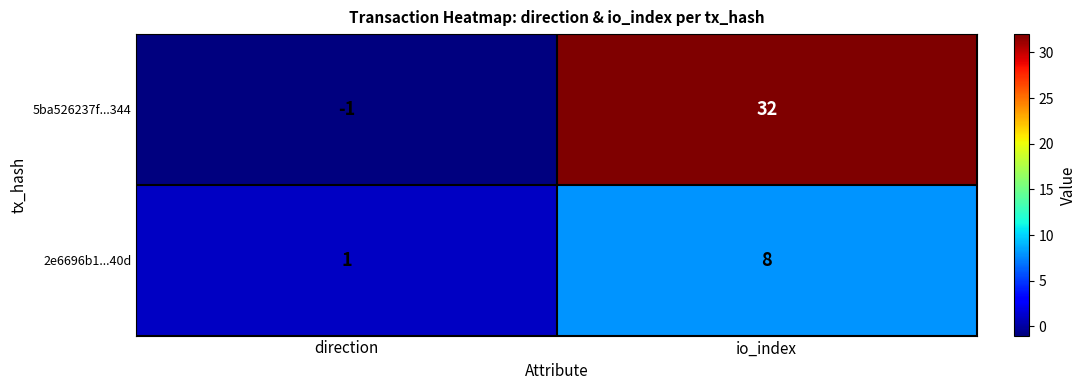

Between direction and io_index, which series saw the biggest shift?

5ba526237f...344